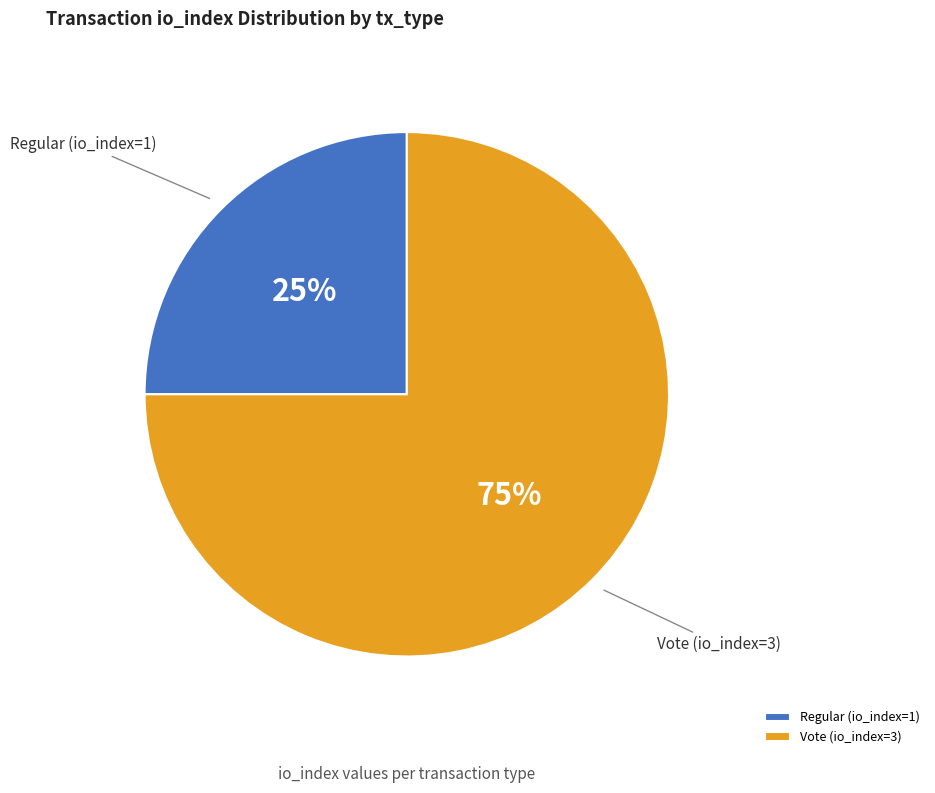

The Vote (io_index=3) slice represents 75% of the pie. True or false?

True